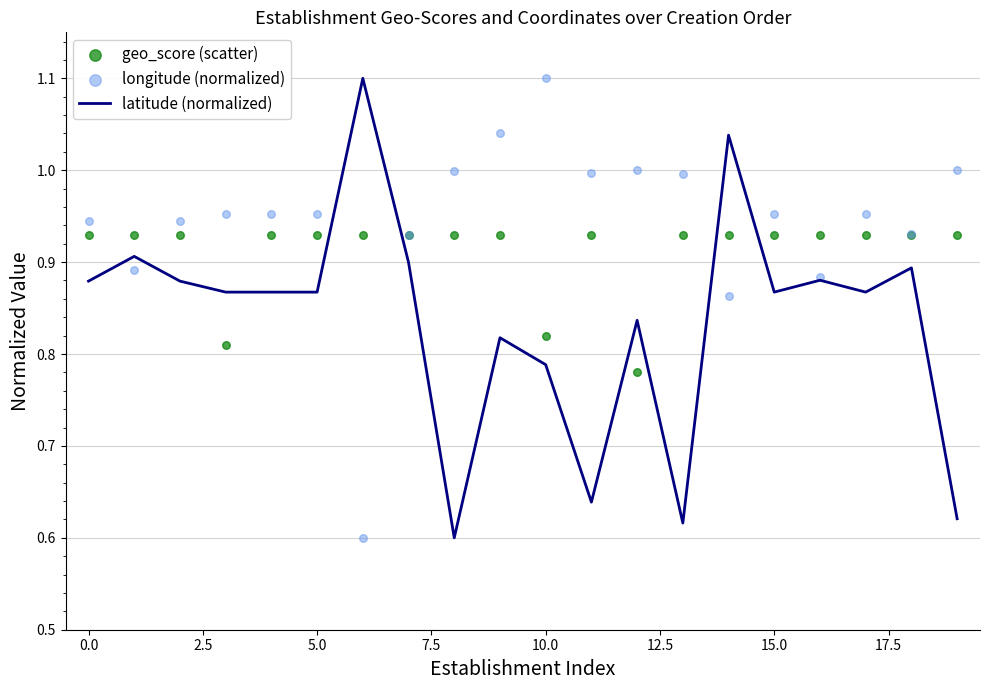

At how many categories does at least one series exceed 0?

20